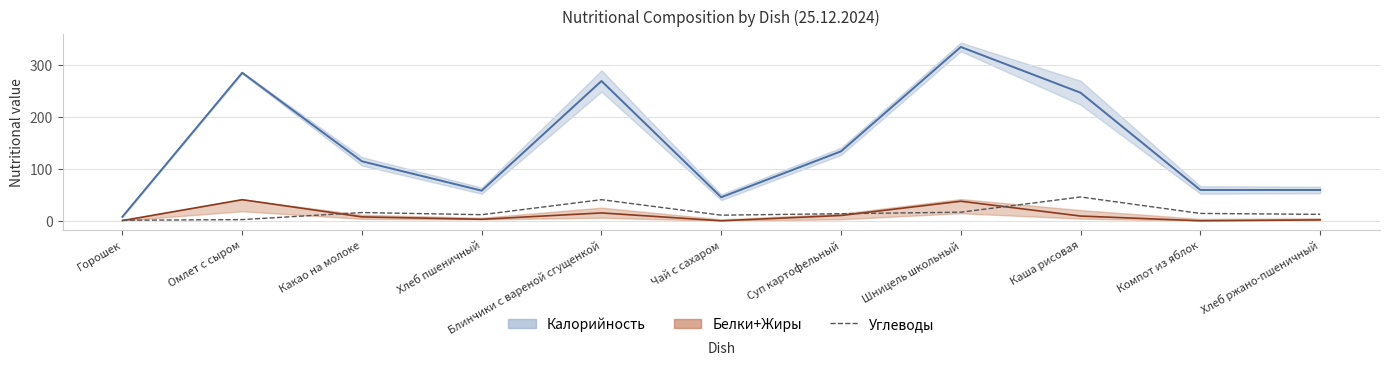

What is the difference between the maximum and minimum values in the Углеводы series?

44.7